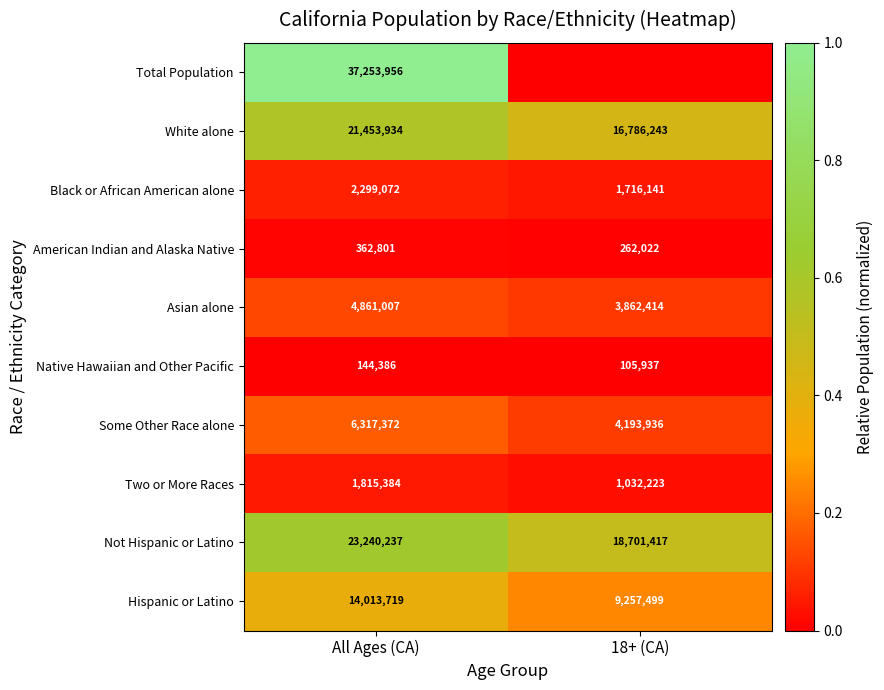

Is the value of Not Hispanic or Latino at All Ages (CA) greater than the value of Native Hawaiian and Other Pacific at All Ages (CA)?

Yes